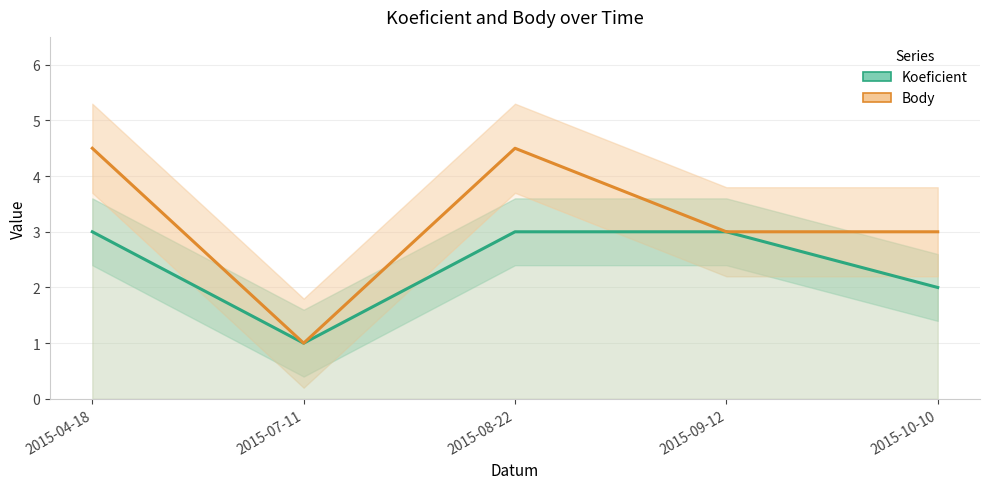

Between 2015-04-18 and 2015-09-12, which series saw the biggest shift?

Body